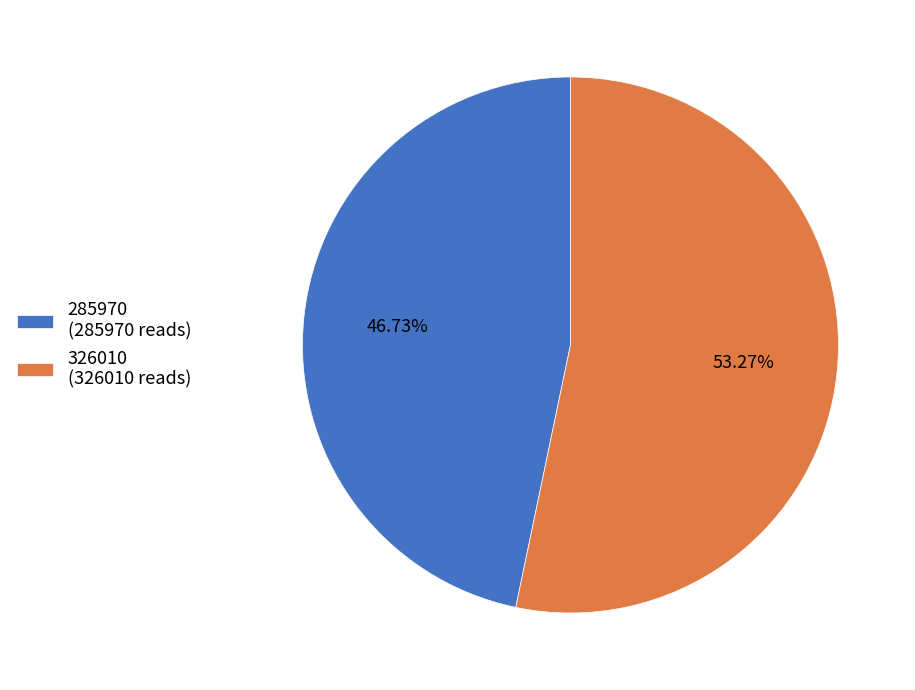

What is the ratio of the value at 285970 to the value at 326010?

0.9